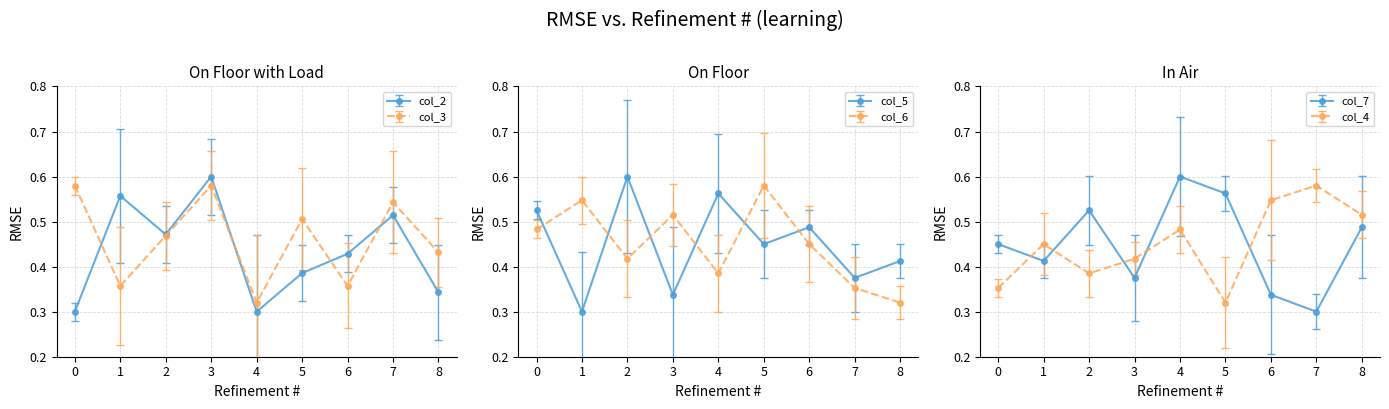

What are all the series names shown in the legend?

col_2, col_3, col_5, col_6, col_7, col_4